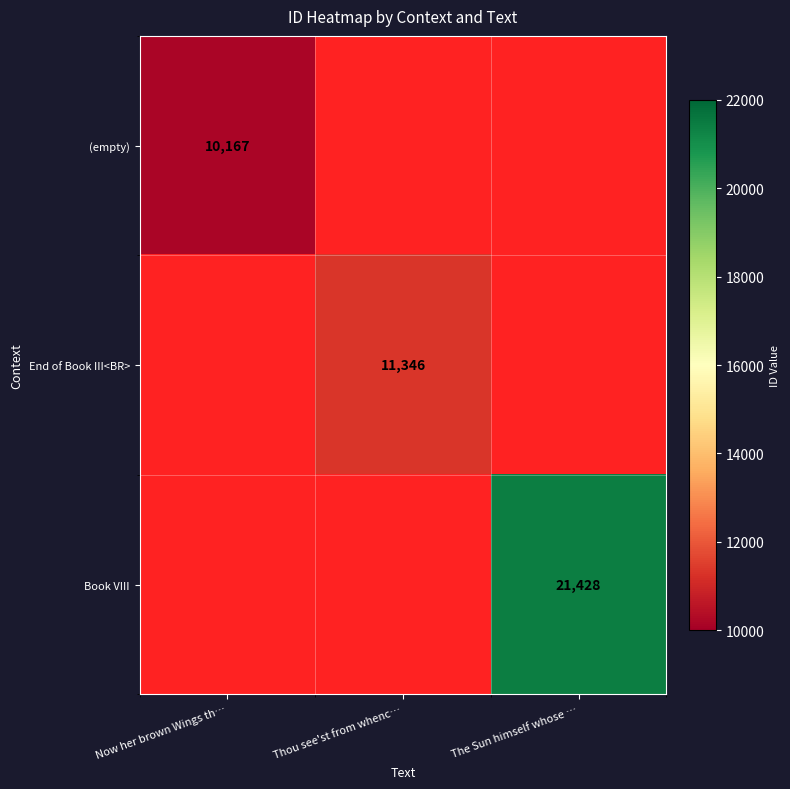

True or false: Book VIII has a value of 29951 at The Sun himself whose ….

False